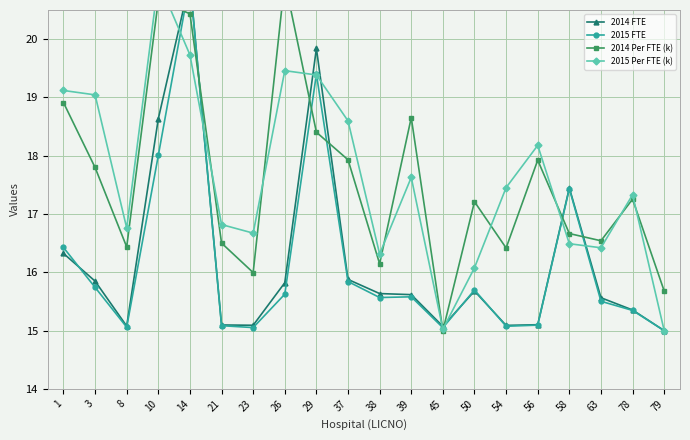

Reading left to right, what are all the values shown in this chart?

2014 FTE: 1=16.3	3=15.8	8=15.1	10=18.6	14=21.0	21=15.1	23=15.1	26=15.8	29=19.8	37=15.9	38=15.6	39=15.6	45=15.1	50=15.7	54=15.1	56=15.1	58=17.4	63=15.6	78=15.4	79=15.0
2015 FTE: 1=16.4	3=15.7	8=15.1	10=18.0	14=21.0	21=15.1	23=15.1	26=15.6	29=19.4	37=15.8	38=15.6	39=15.6	45=15.1	50=15.7	54=15.1	56=15.1	58=17.4	63=15.5	78=15.3	79=15.0
2014 Per FTE (k): 1=18.9	3=17.8	8=16.4	10=20.7	14=20.4	21=16.5	23=16.0	26=21.0	29=18.4	37=17.9	38=16.1	39=18.7	45=15.0	50=17.2	54=16.4	56=17.9	58=16.7	63=16.5	78=17.3	79=15.7
2015 Per FTE (k): 1=19.1	3=19.0	8=16.8	10=21.0	14=19.7	21=16.8	23=16.7	26=19.5	29=19.4	37=18.6	38=16.3	39=17.6	45=15.0	50=16.1	54=17.5	56=18.2	58=16.5	63=16.4	78=17.3	79=15.0